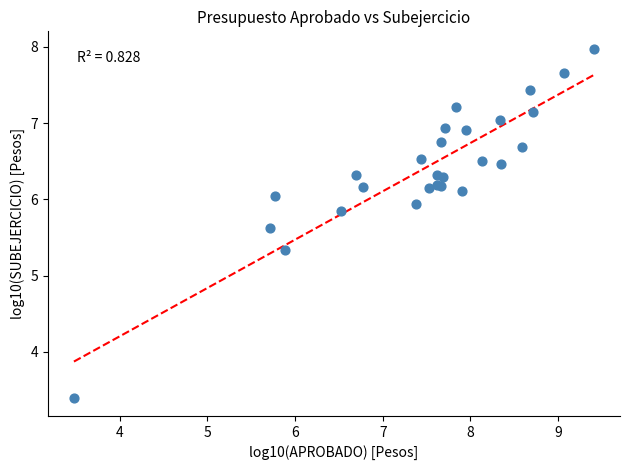

What Y value in the scatter plot is closest to 5?

5.3